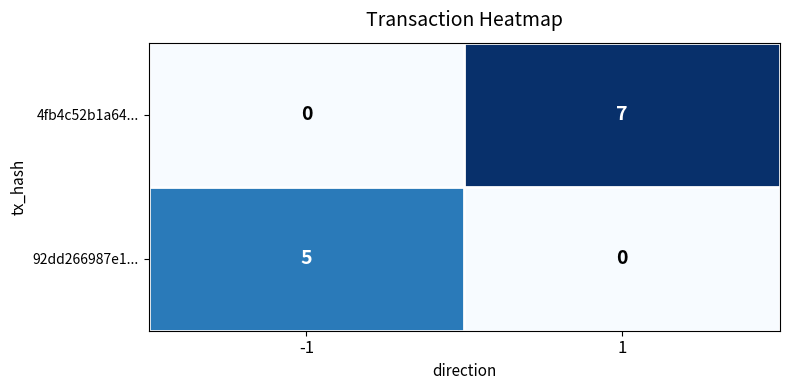

What is the difference between the maximum and minimum values in the 92dd266987e1... series?

5